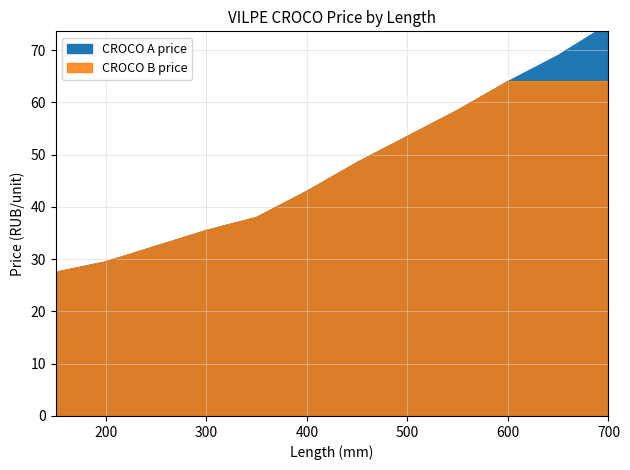

What is the smallest value displayed?

27.5